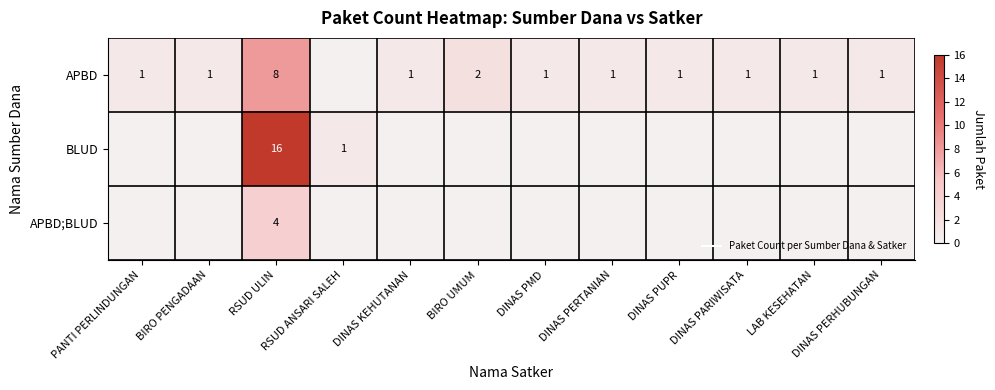

At how many categories does at least one series exceed 6?

1